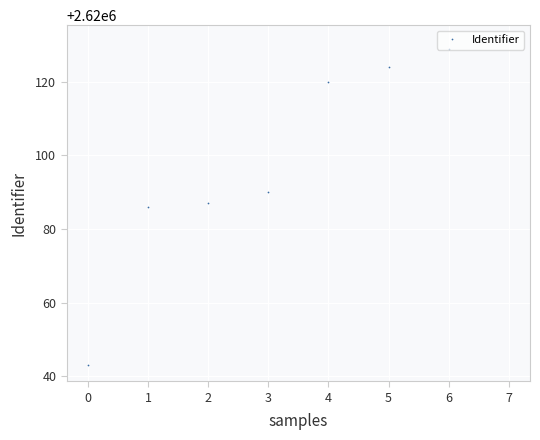

True or false: the data shows 3810141 at 6.

False